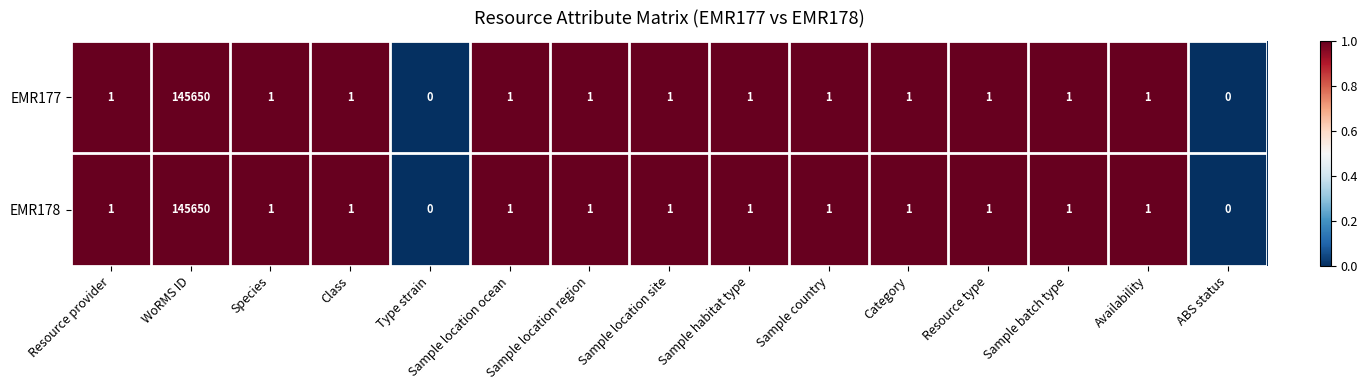

Which category has the highest value across all series?

WoRMS ID